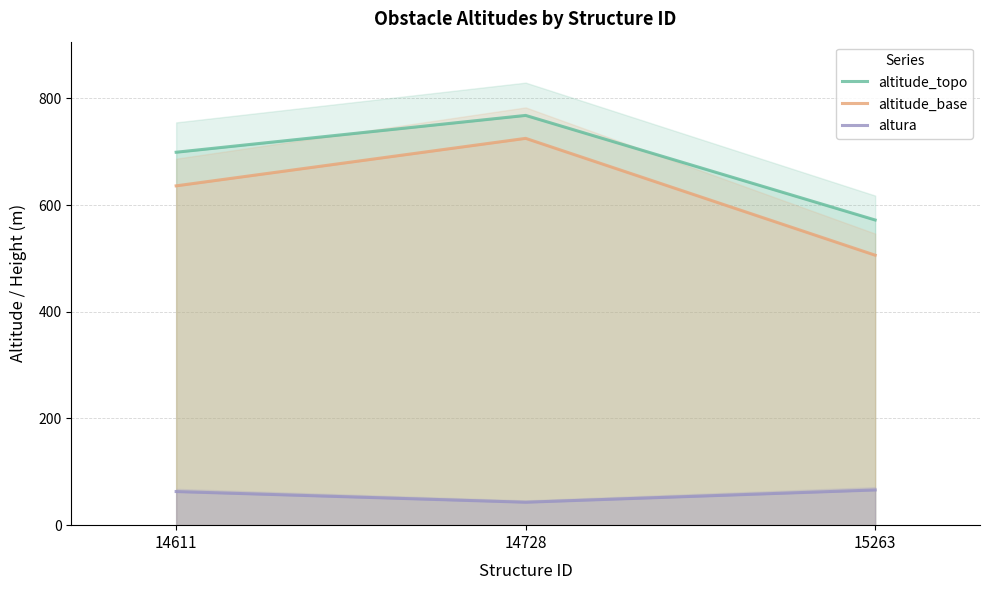

At how many categories does at least one series exceed 77?

3